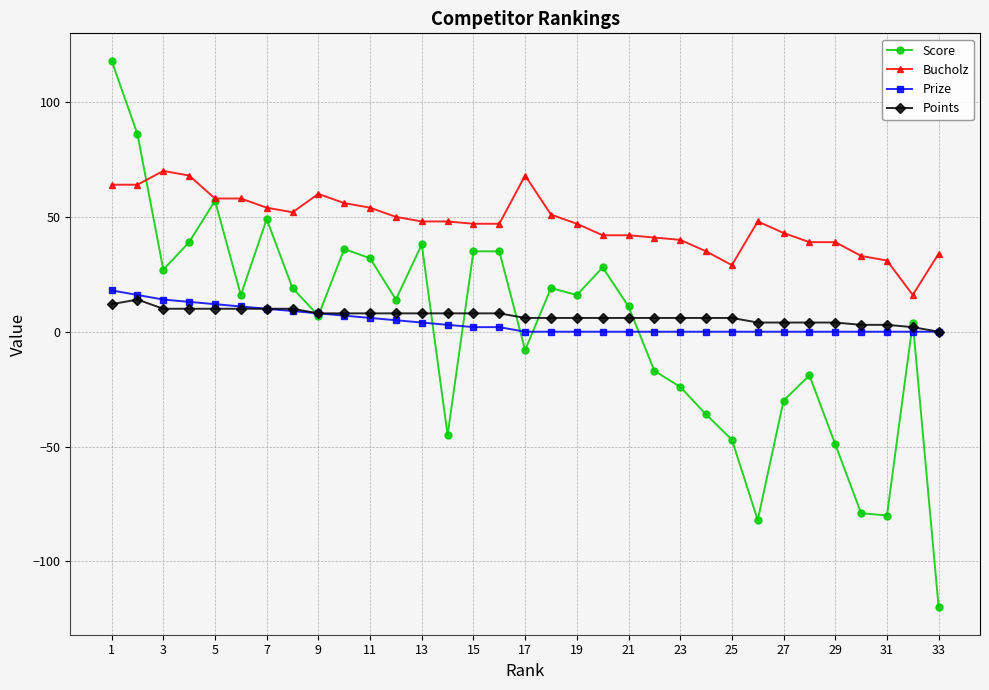

What is the difference between the maximum and second lowest values in the Score series?

200